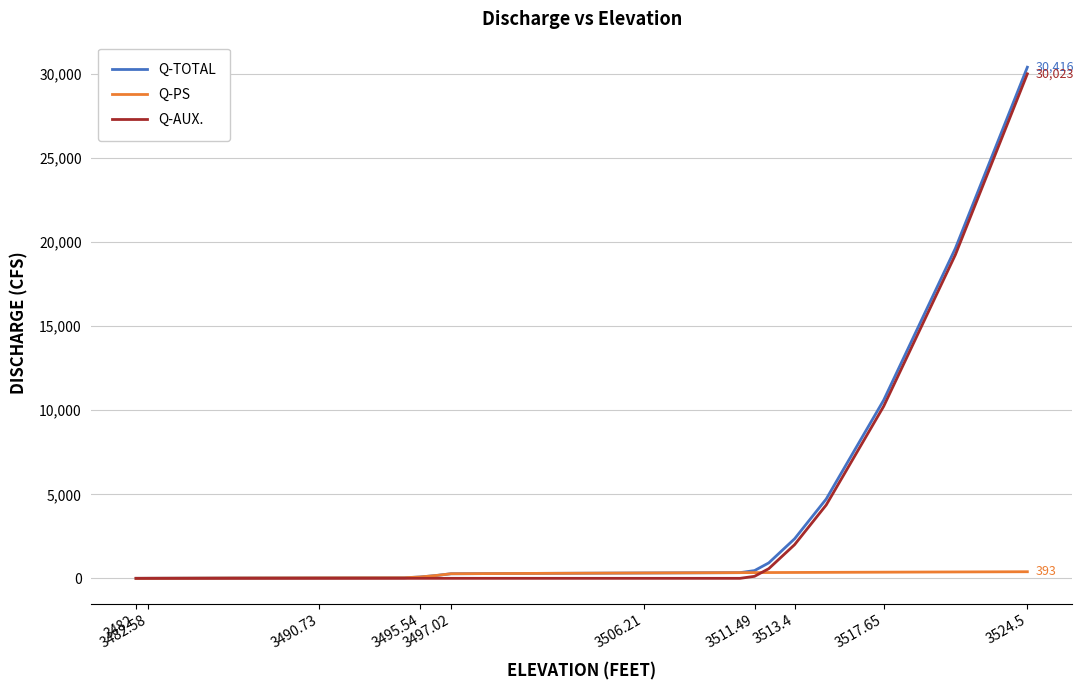

Does the chart have visible grid lines?

Yes